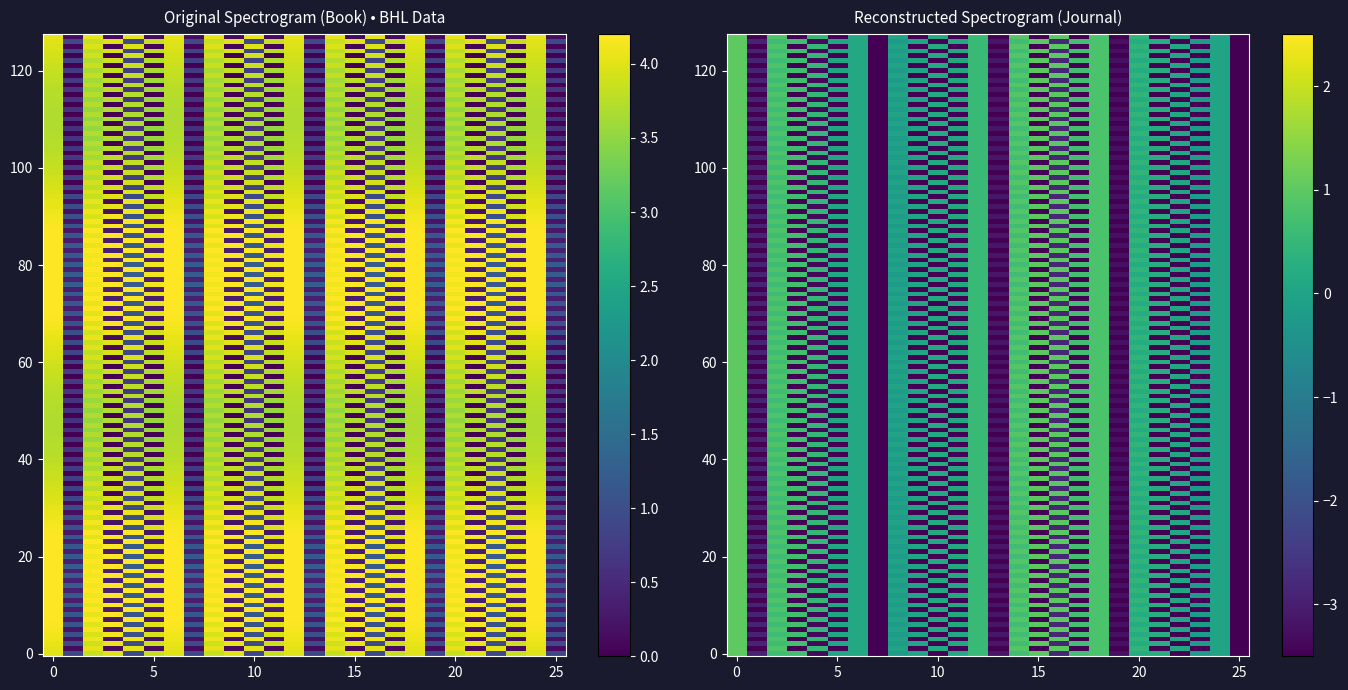

What is the difference between the highest and lowest values at Volume?

0.2